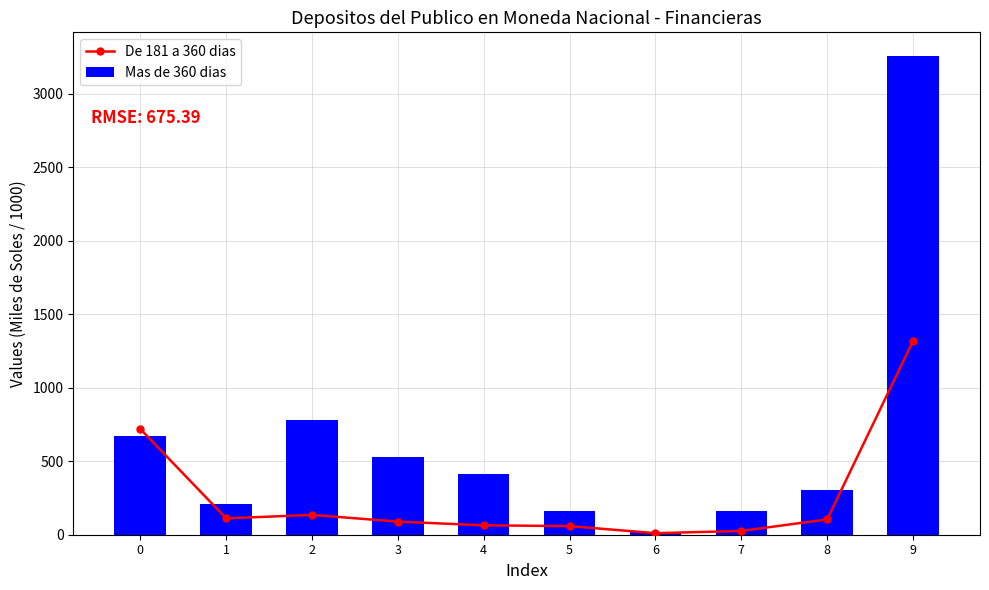

Between 6 and 9, which series saw the biggest shift?

Mas de 360 dias